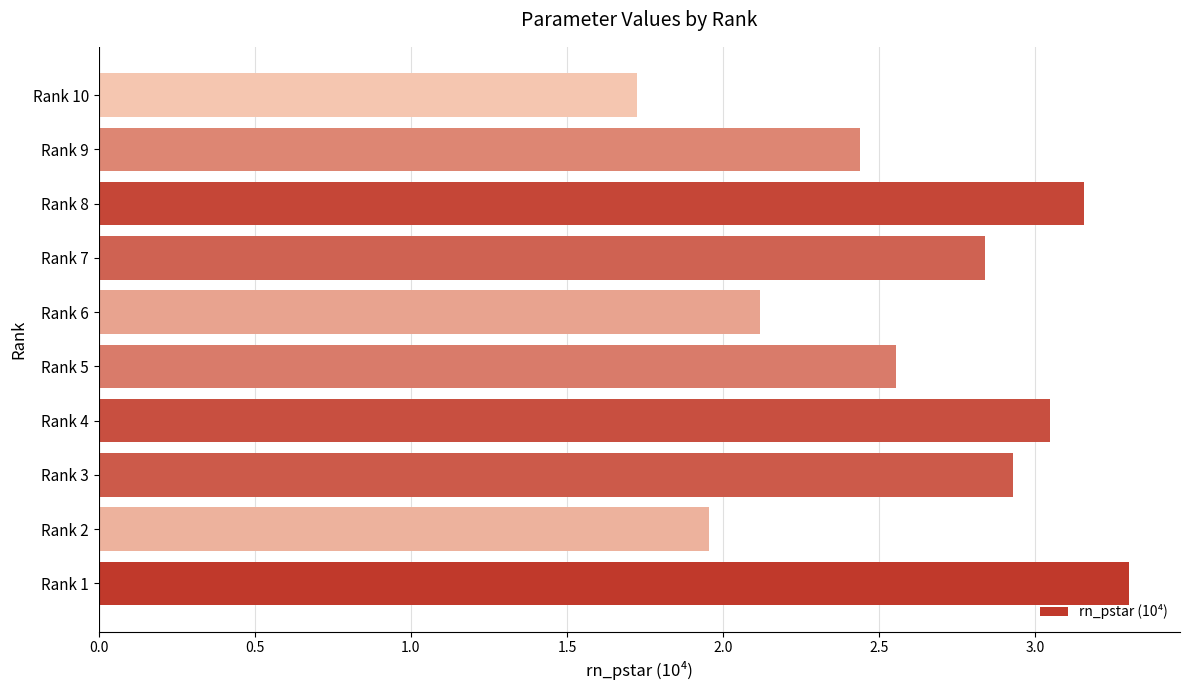

What is the ratio of the value at Rank 9 to the value at Rank 3?

0.8